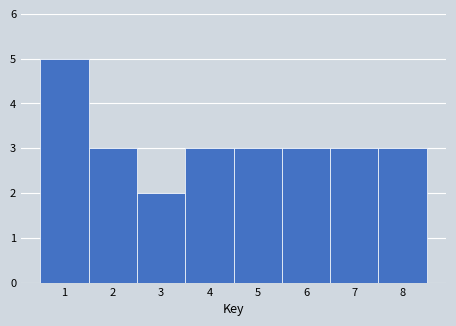

Reading left to right, list all the values displayed in this chart.

1=5	2=3	3=2	4=3	5=3	6=3	7=3	8=3